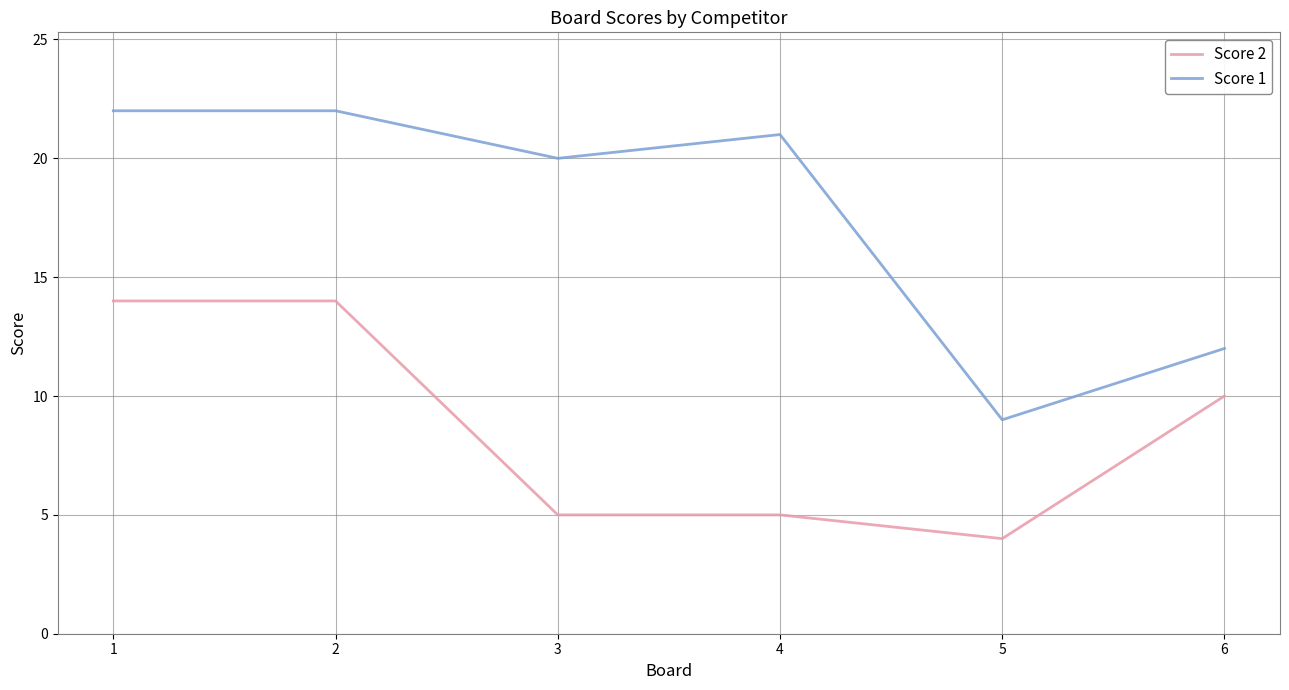

Is the value of Score 2 at 4 greater than the value of Score 1 at 3?

No